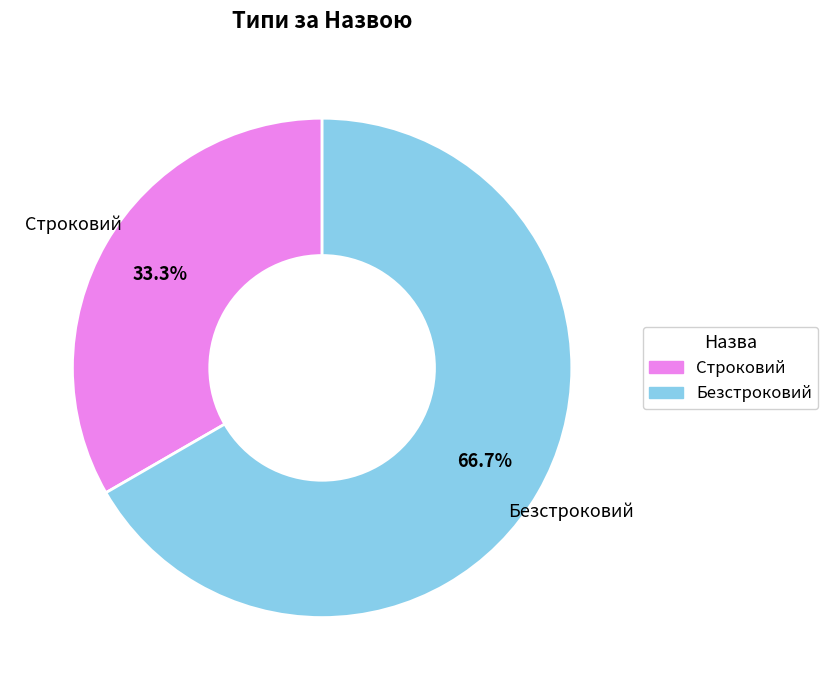

Between Строковий and Безстроковий, which is larger?

Безстроковий